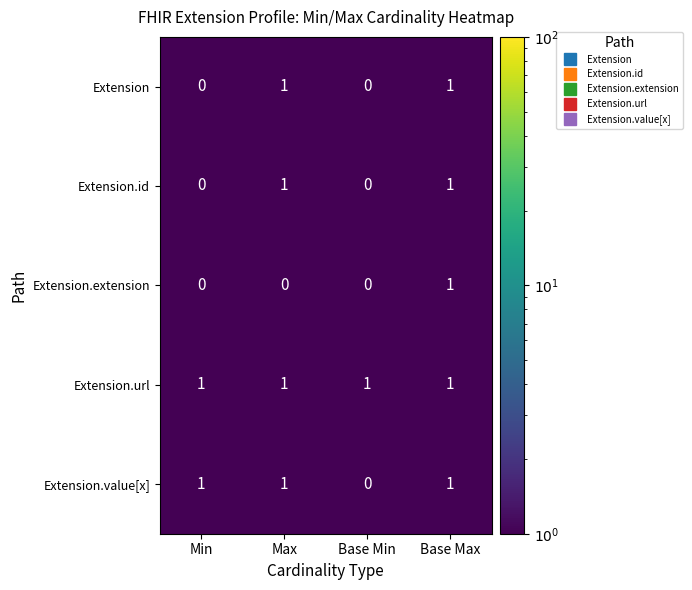

Is it true that Extension.url equals 1 at Max?

True